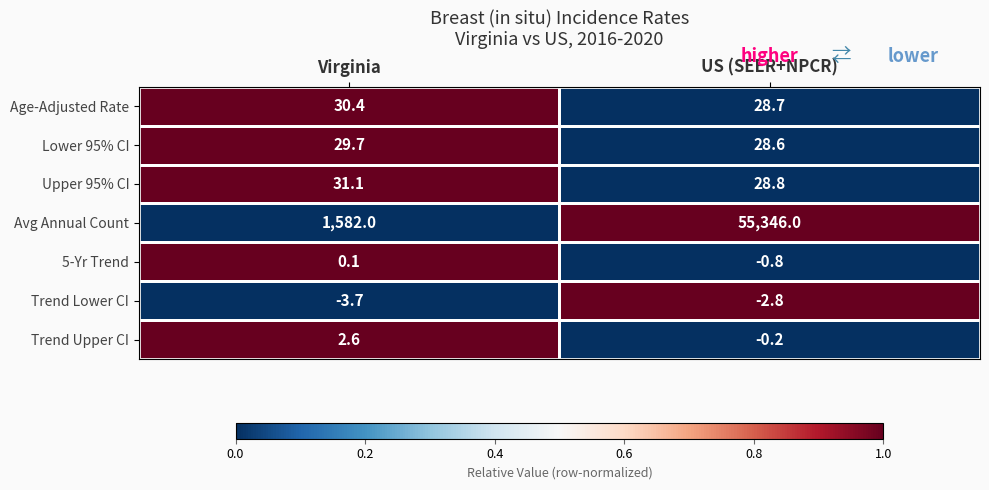

Count the number of categories in the chart.

2